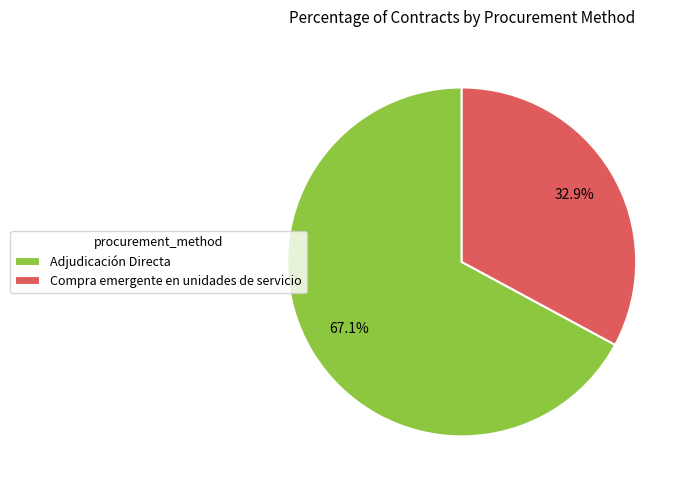

What is the ratio of the value at Adjudicación Directa to the value at Compra emergente en unidades de servicio?

2.0